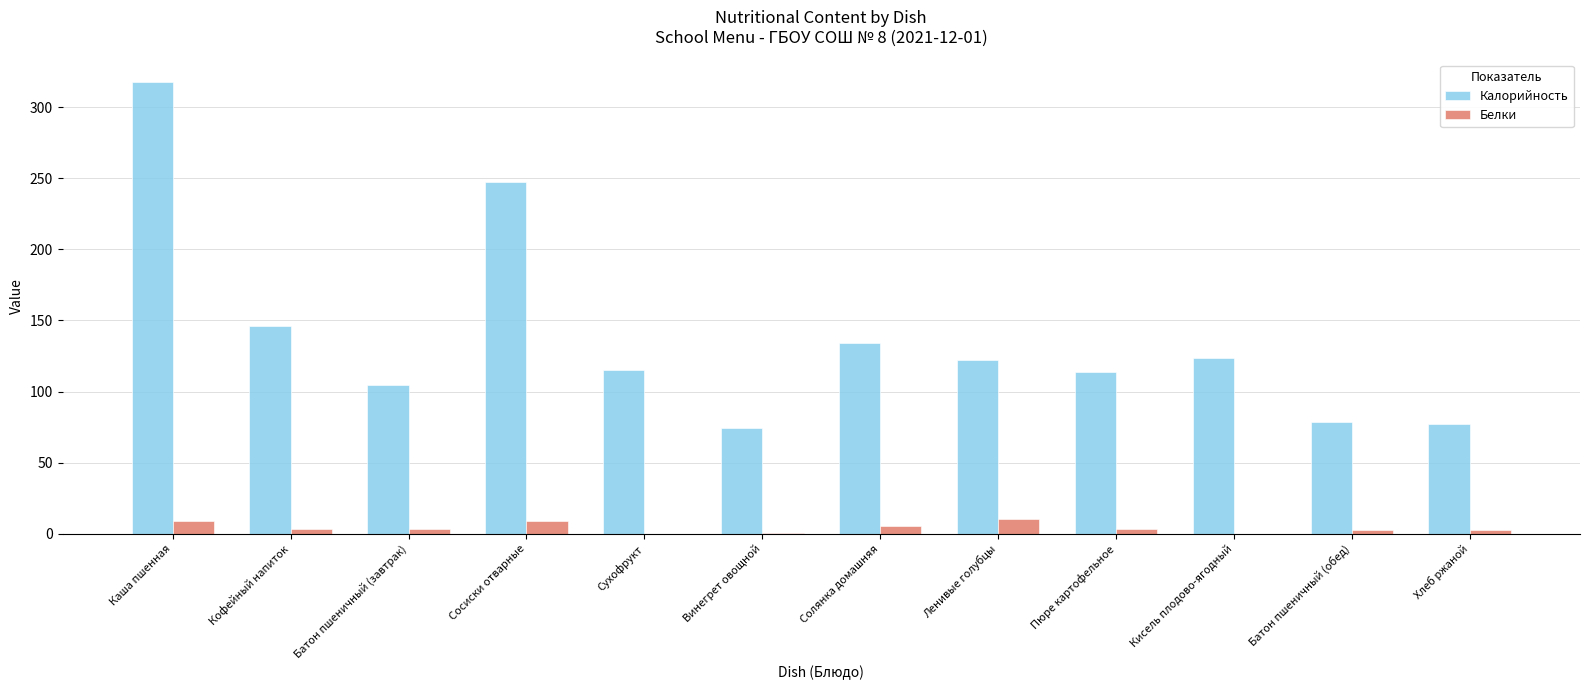

Which series has the largest total across all categories?

Калорийность